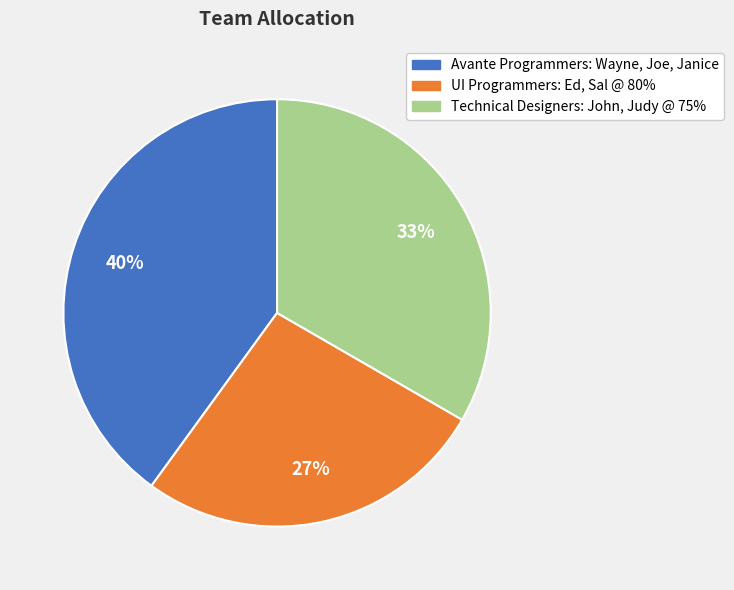

Is there a majority slice in this chart?

No